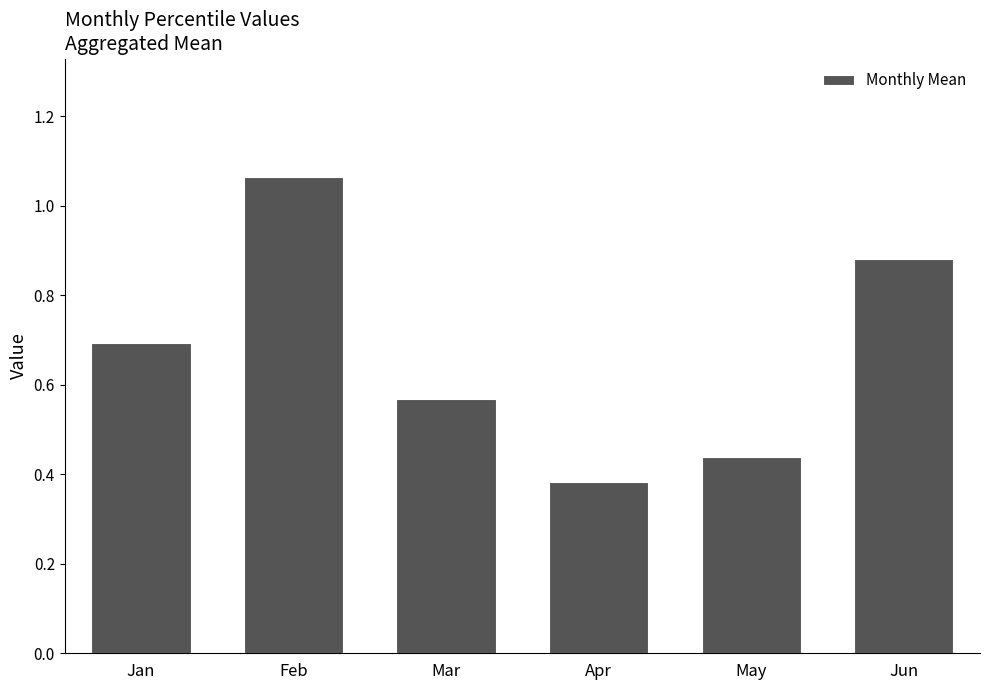

What is the value of the 1st bar from the left?

0.7